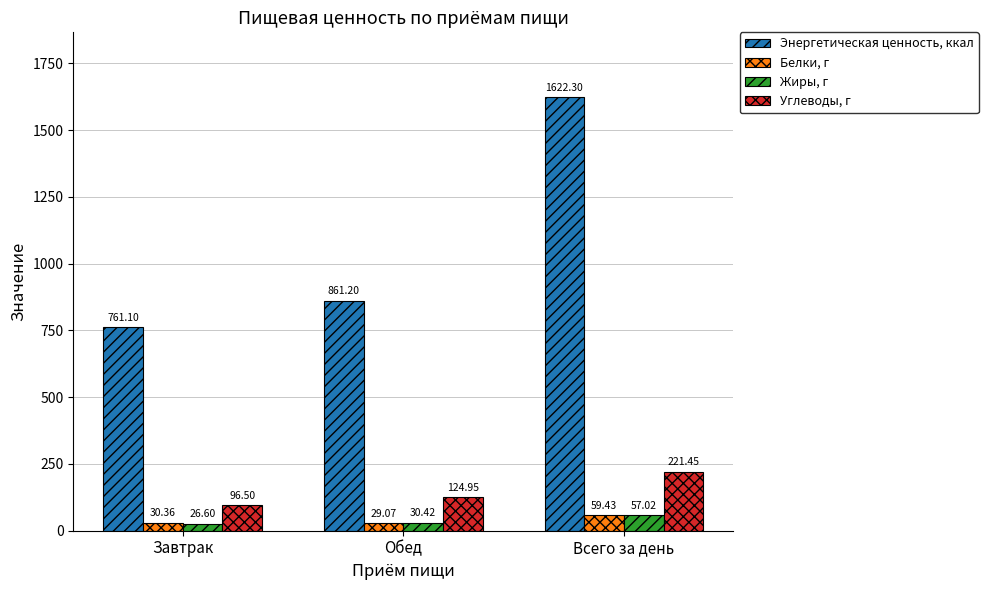

What is the value of the Белки, г bar at the 2nd from the left?

29.1